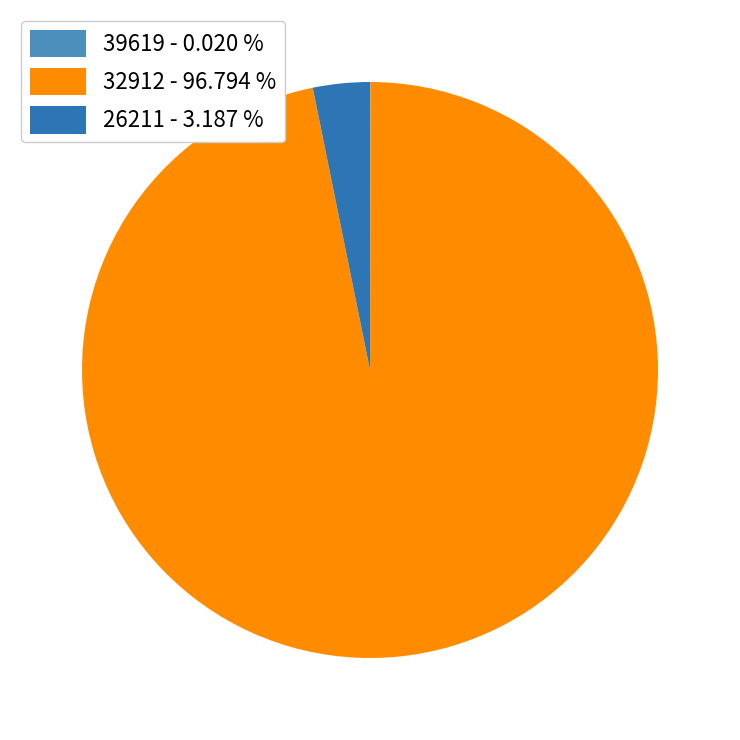

Between 32912 - 96.794 % and 26211 - 3.187 %, which is larger?

32912 - 96.794 %